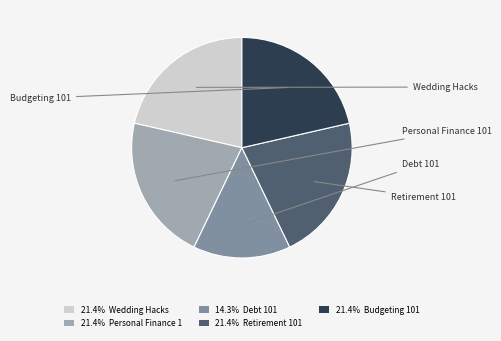

Which category has the biggest portion of the pie?

Wedding Hacks